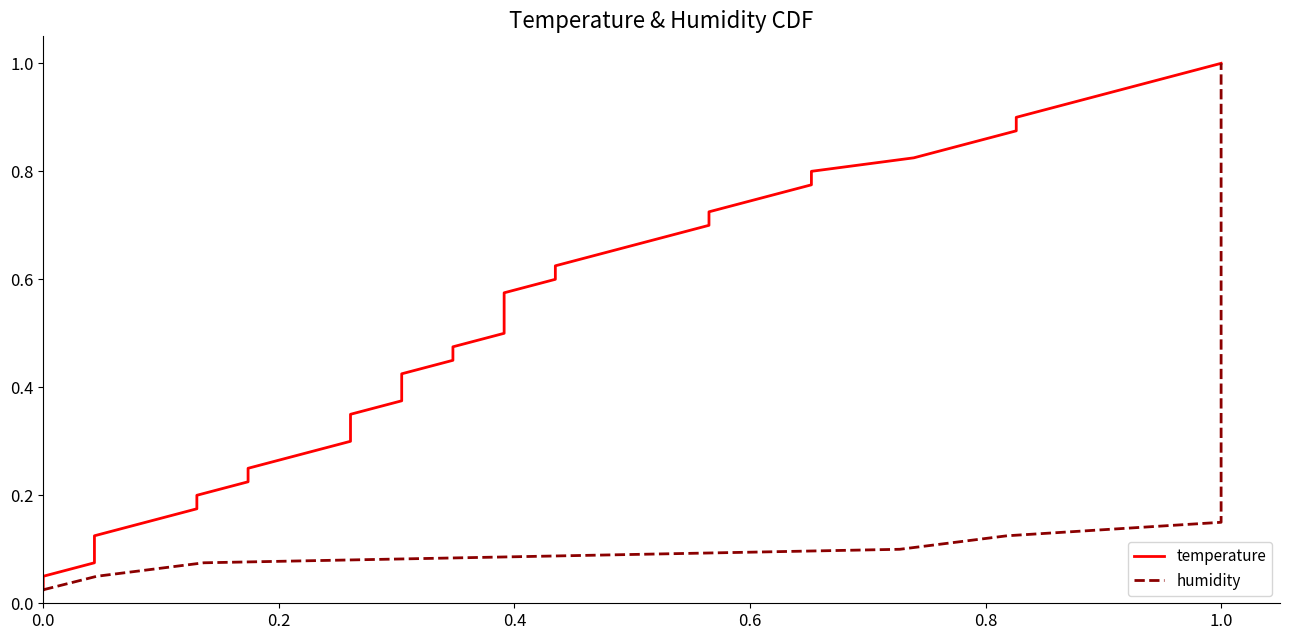

True or false: humidity and temperature cross at least once.

False